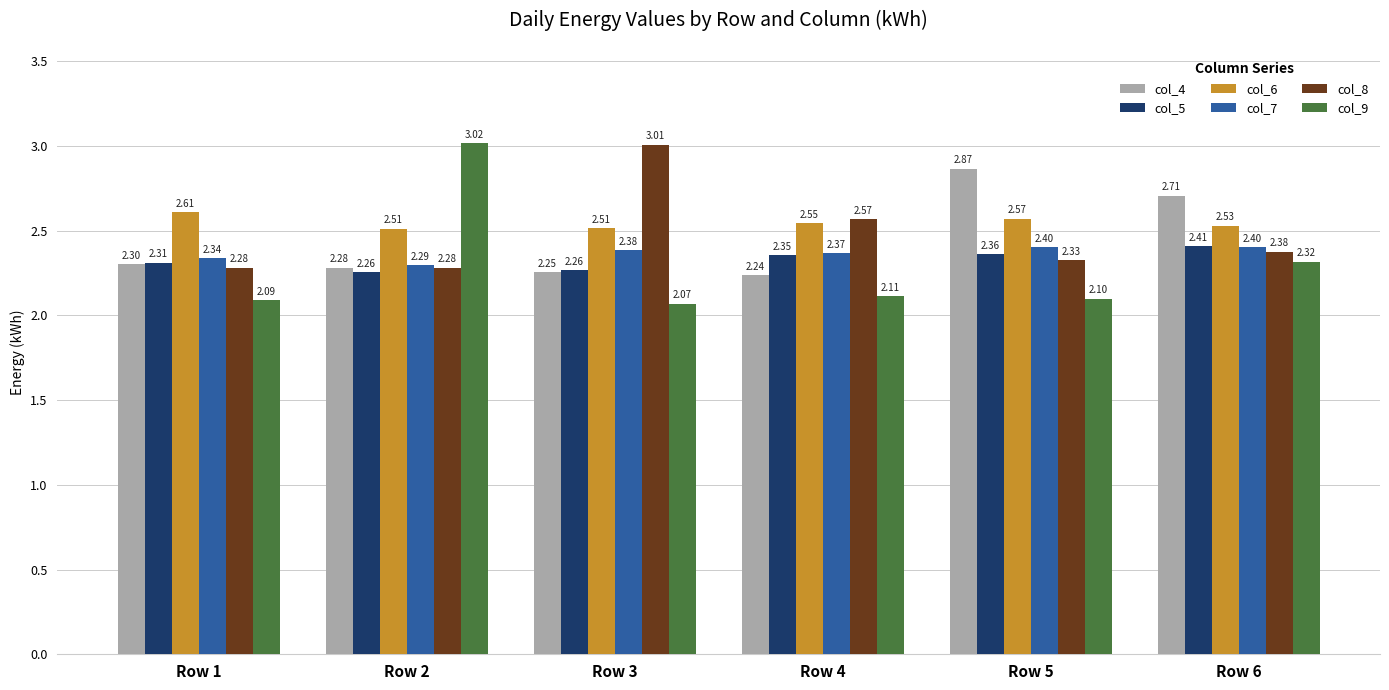

Between Row 1 and Row 2, which series saw the biggest shift?

col_9